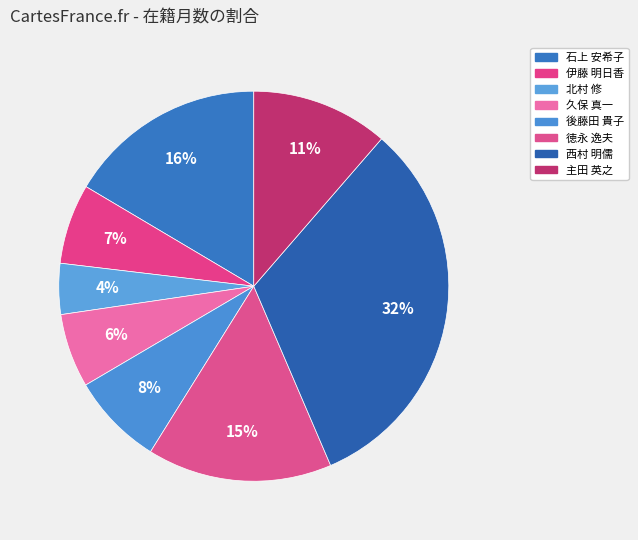

Which slice is the largest?

西村 明儒